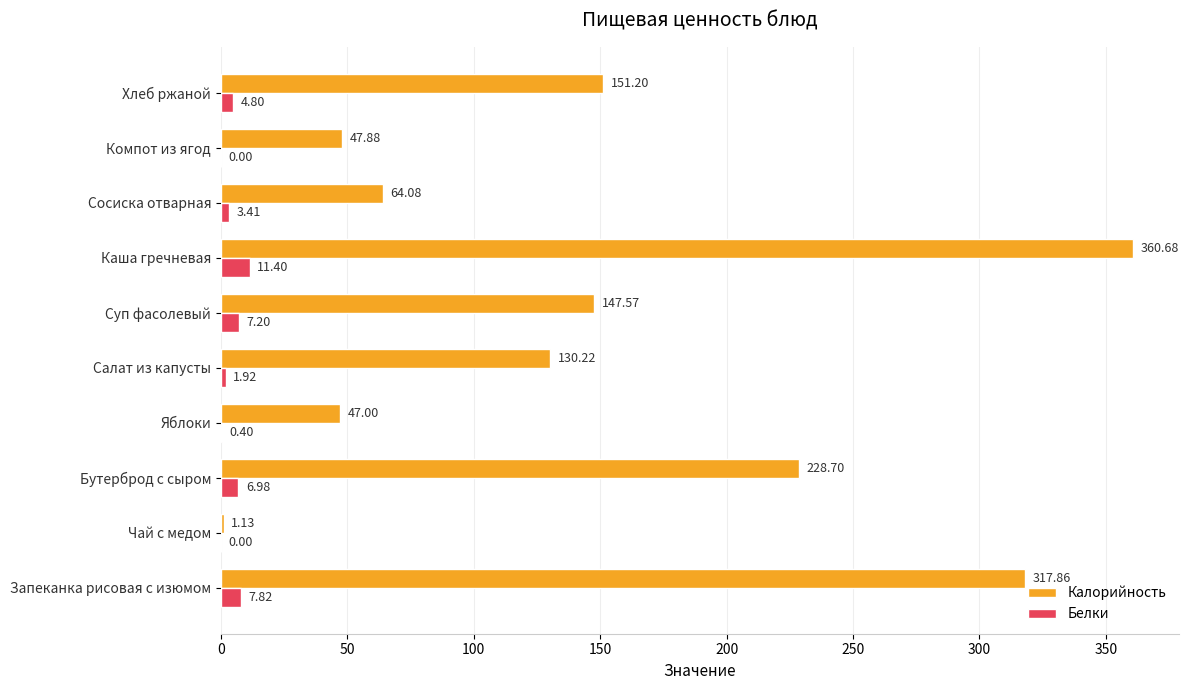

What is the total value across all series at Компот из ягод?

47.9